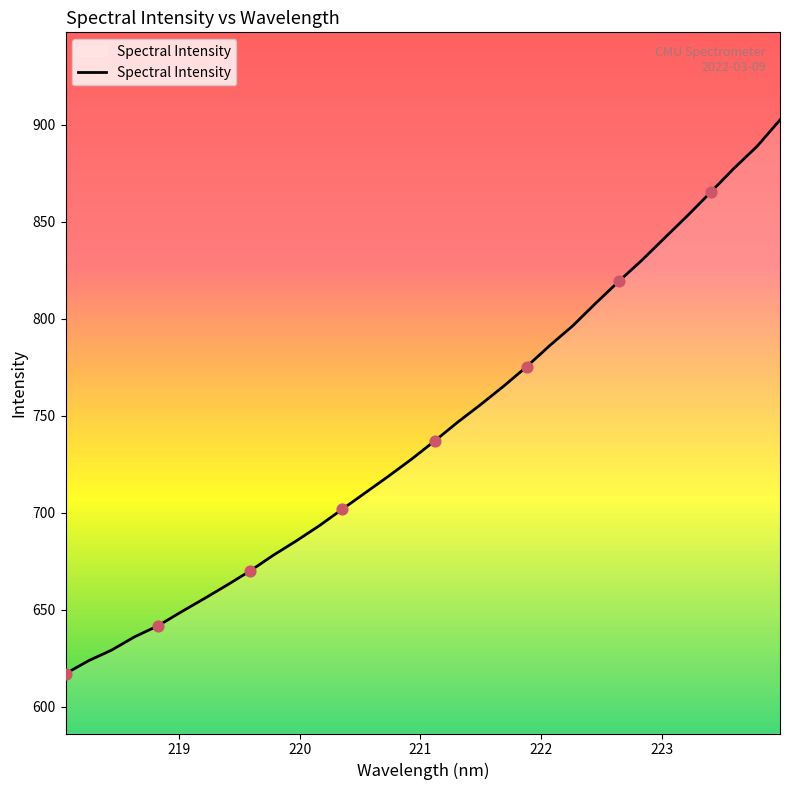

What is the greatest value displayed?

902.5